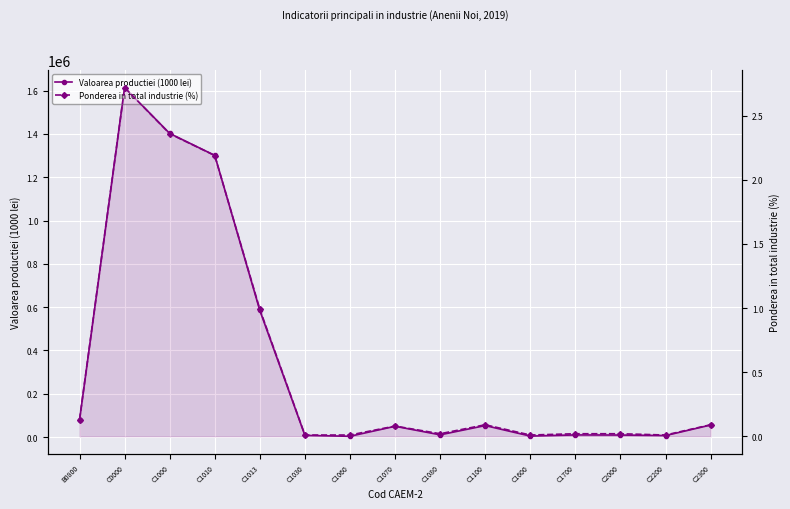

Is it true that Valoarea productiei (1000 lei) equals 1301123.1 at C1010?

True